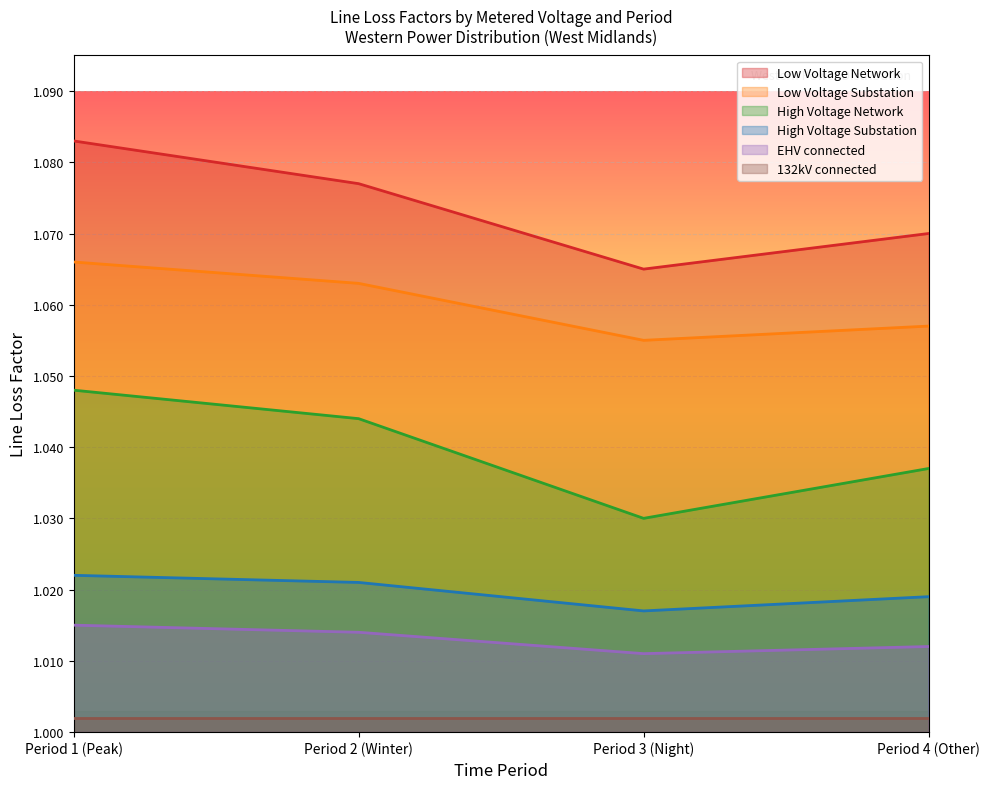

Between Period 4 (Other) and Period 3 (Night), which is larger?

Period 4 (Other)